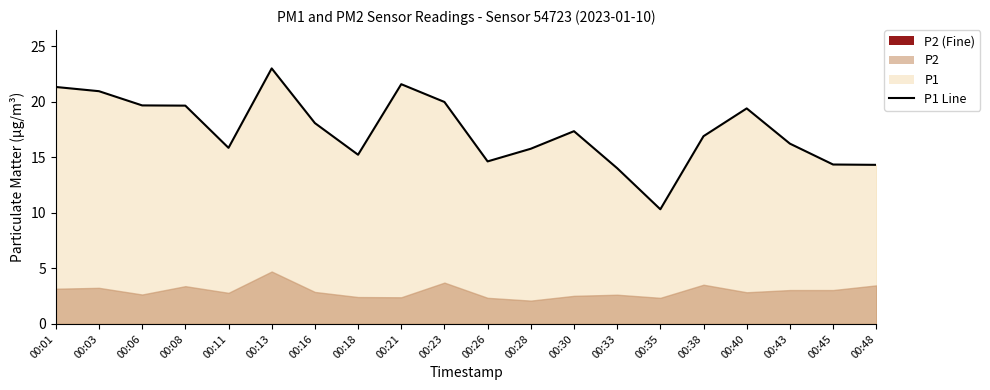

What is the approximate value at 00:33?

14.0